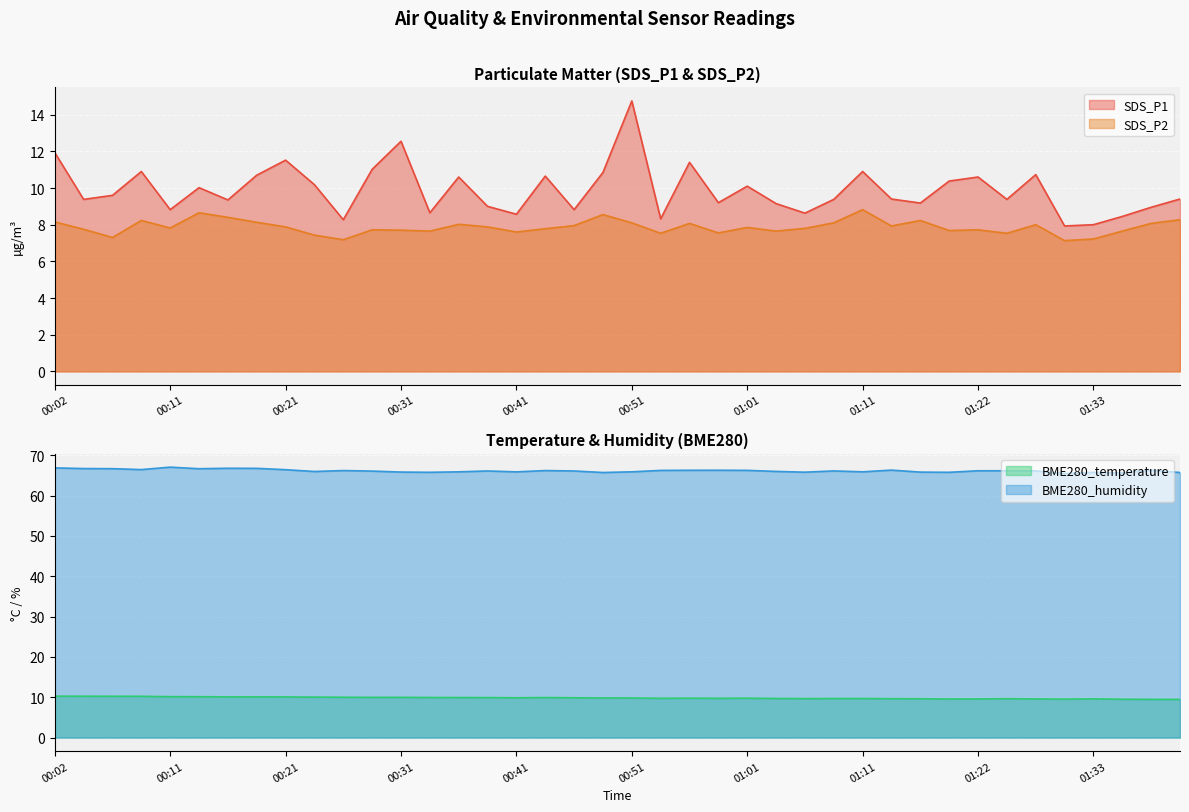

Which series has the widest spread of values?

SDS_P1